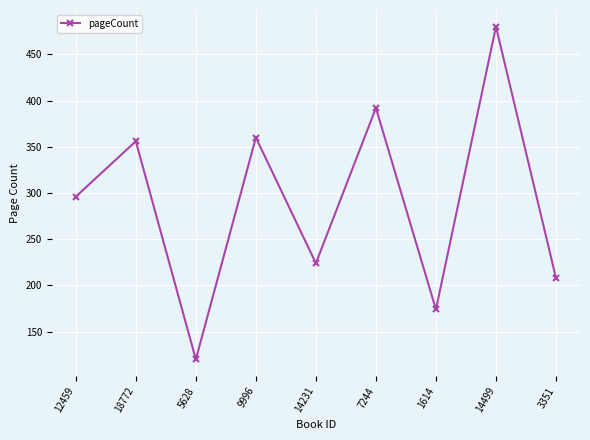

What is the approximate value at 9996?

360